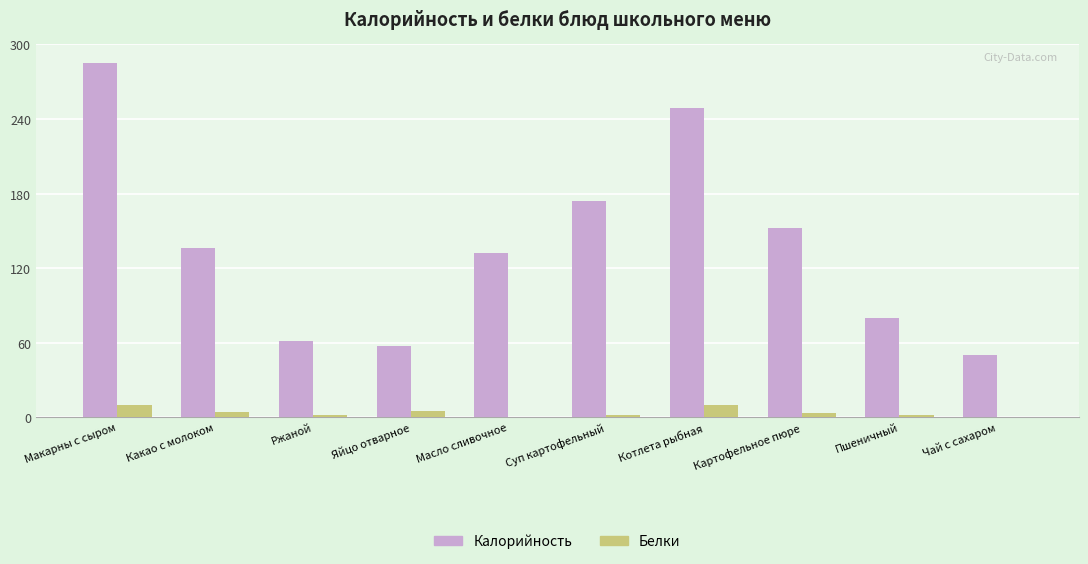

Which series changed the most between Котлета рыбная and Чай с сахаром?

Калорийность